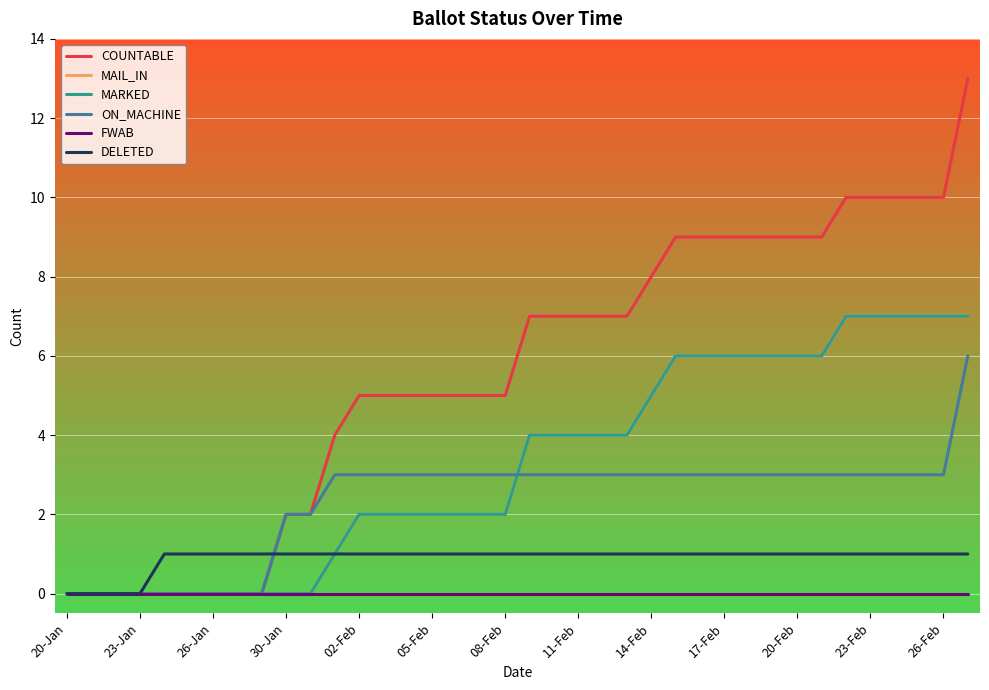

Reading right to left, list all the values displayed in this chart.

COUNTABLE: 13	10	10	10	10	10	9	9	9	9	9	9	9	8	7	7	7	7	7	5	5	5	5	5	5	5	4	2	2	0	0	0	0	0	0	0	0	0
MAIL_IN: 7	7	7	7	7	7	6	6	6	6	6	6	6	5	4	4	4	4	4	2	2	2	2	2	2	2	1	0	0	0	0	0	0	0	0	0	0	0
MARKED: 7	7	7	7	7	7	6	6	6	6	6	6	6	5	4	4	4	4	4	2	2	2	2	2	2	2	1	0	0	0	0	0	0	0	0	0	0	0
ON_MACHINE: 6	3	3	3	3	3	3	3	3	3	3	3	3	3	3	3	3	3	3	3	3	3	3	3	3	3	3	2	2	0	0	0	0	0	0	0	0	0
FWAB: 0	0	0	0	0	0	0	0	0	0	0	0	0	0	0	0	0	0	0	0	0	0	0	0	0	0	0	0	0	0	0	0	0	0	0	0	0	0
DELETED: 1	1	1	1	1	1	1	1	1	1	1	1	1	1	1	1	1	1	1	1	1	1	1	1	1	1	1	1	1	1	1	1	1	1	0	0	0	0